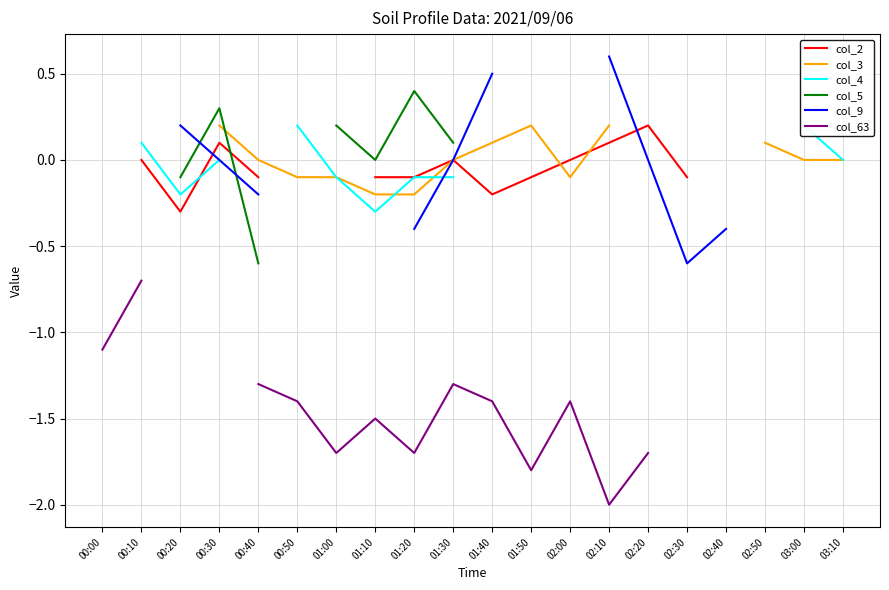

How many values in col_9 are below zero?

4